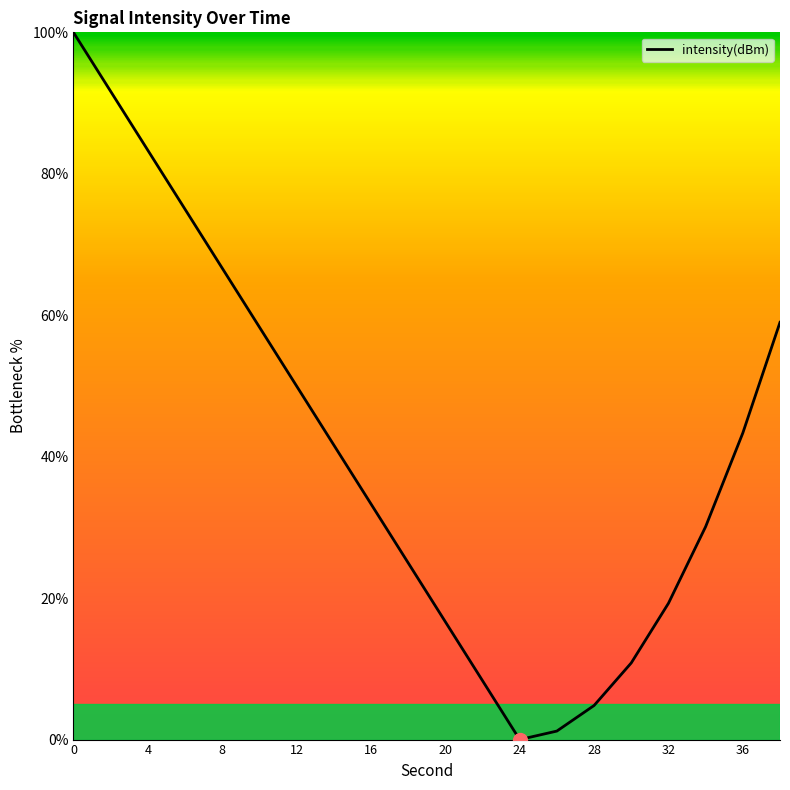

What is the difference between the maximum and minimum values?

100.0